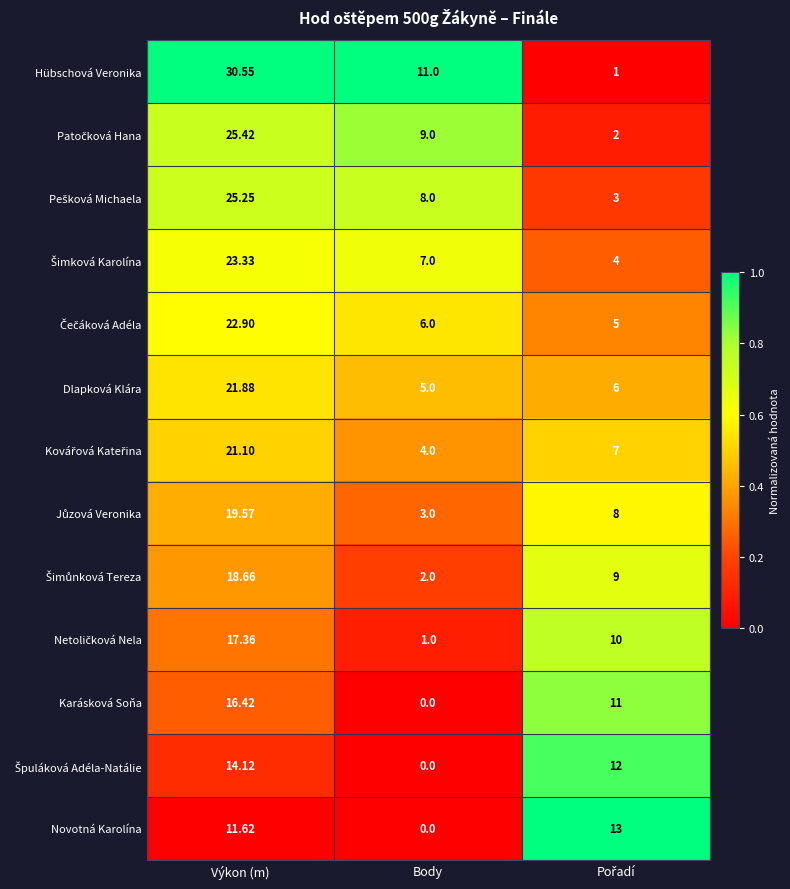

How many data points does each series have?

3